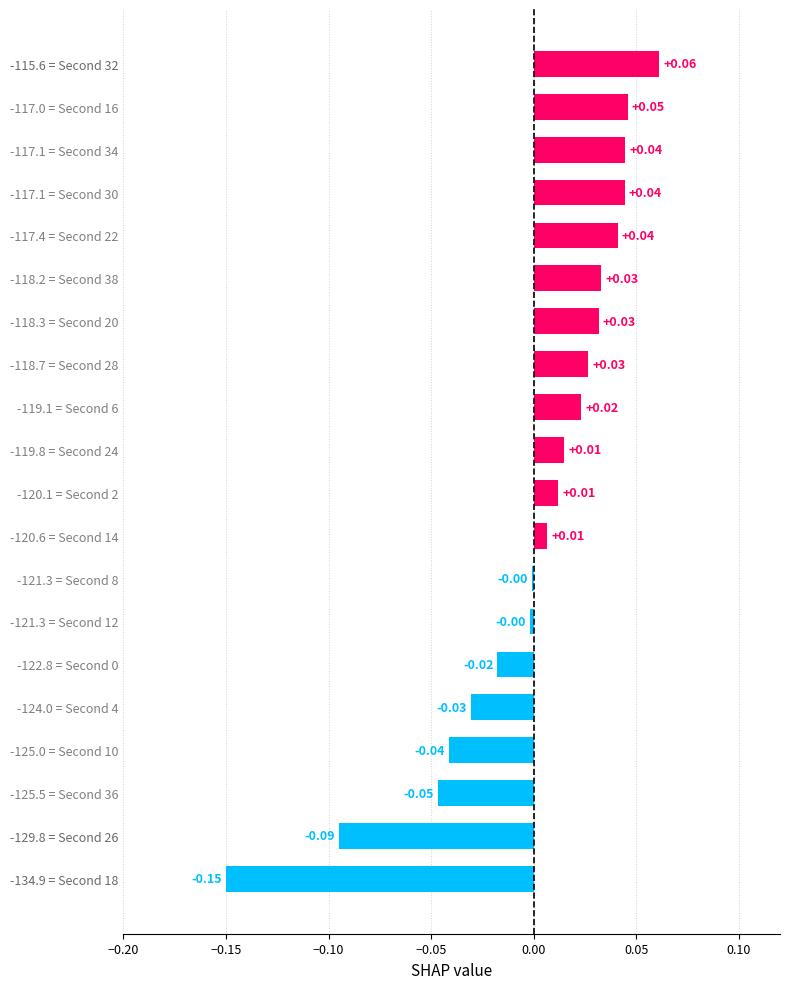

Between -120.1 = Second 2 and -118.2 = Second 38, which is larger?

-118.2 = Second 38